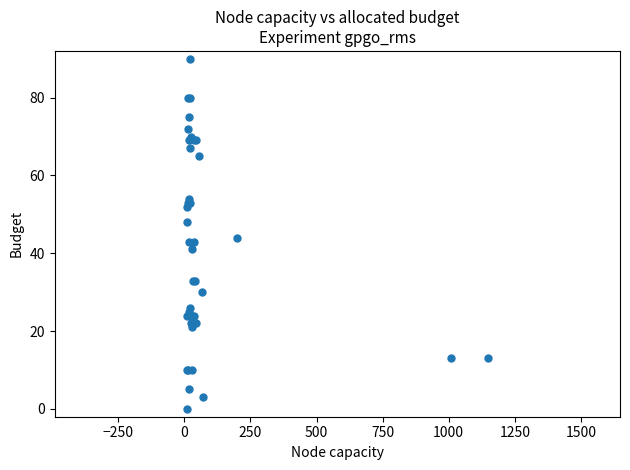

What Y value in the scatter plot is closest to 45?

44